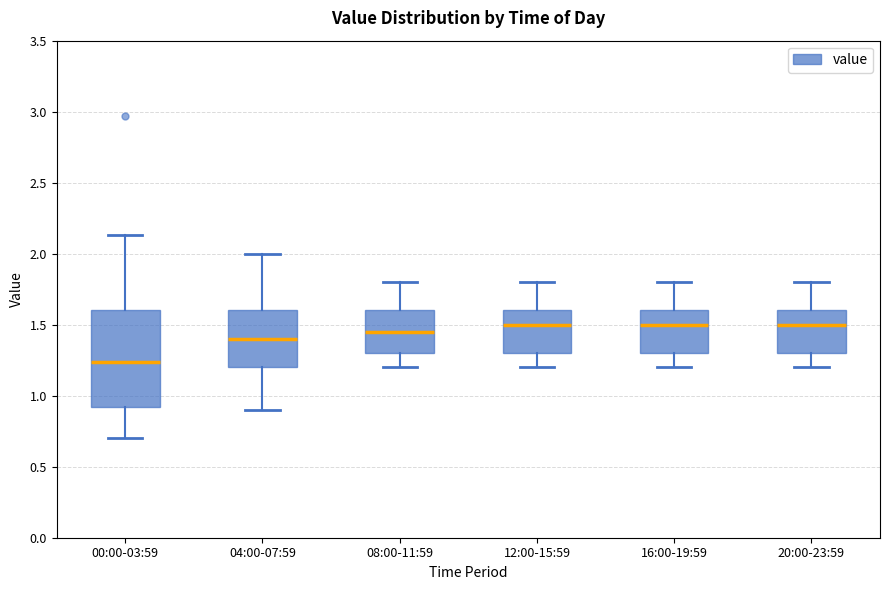

Reading left to right, read every box against the y-axis: the position of its median line, the range the box covers, and the ends of its whiskers. The values are not printed on the chart, so give them approximately, as read against the axis.

00:00-03:59: median 1.25, box 0.90 to 1.60, whiskers 0.70 to 2.15
04:00-07:59: median 1.40, box 1.20 to 1.60, whiskers 0.90 to 2.00
08:00-11:59: median 1.45, box 1.30 to 1.60, whiskers 1.20 to 1.80
12:00-15:59: median 1.50, box 1.30 to 1.60, whiskers 1.20 to 1.80
16:00-19:59: median 1.50, box 1.30 to 1.60, whiskers 1.20 to 1.80
20:00-23:59: median 1.50, box 1.30 to 1.60, whiskers 1.20 to 1.80